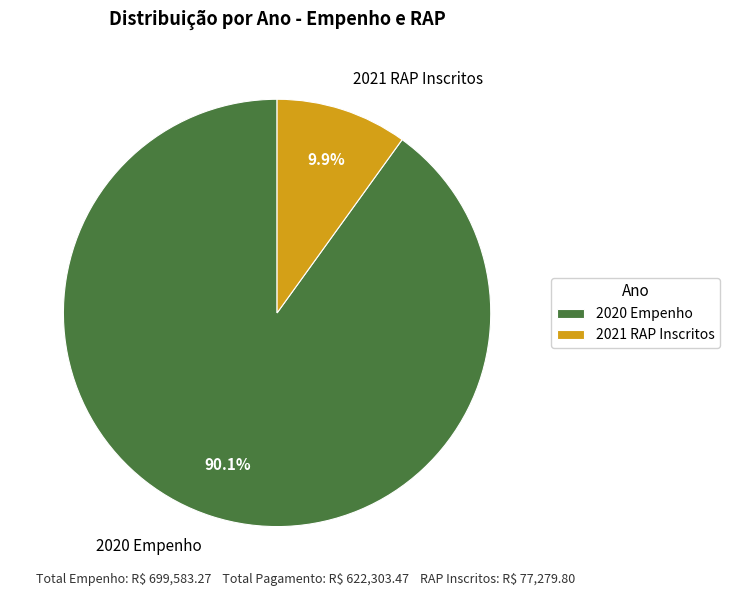

To the nearest percent, what is the average slice percentage?

50%